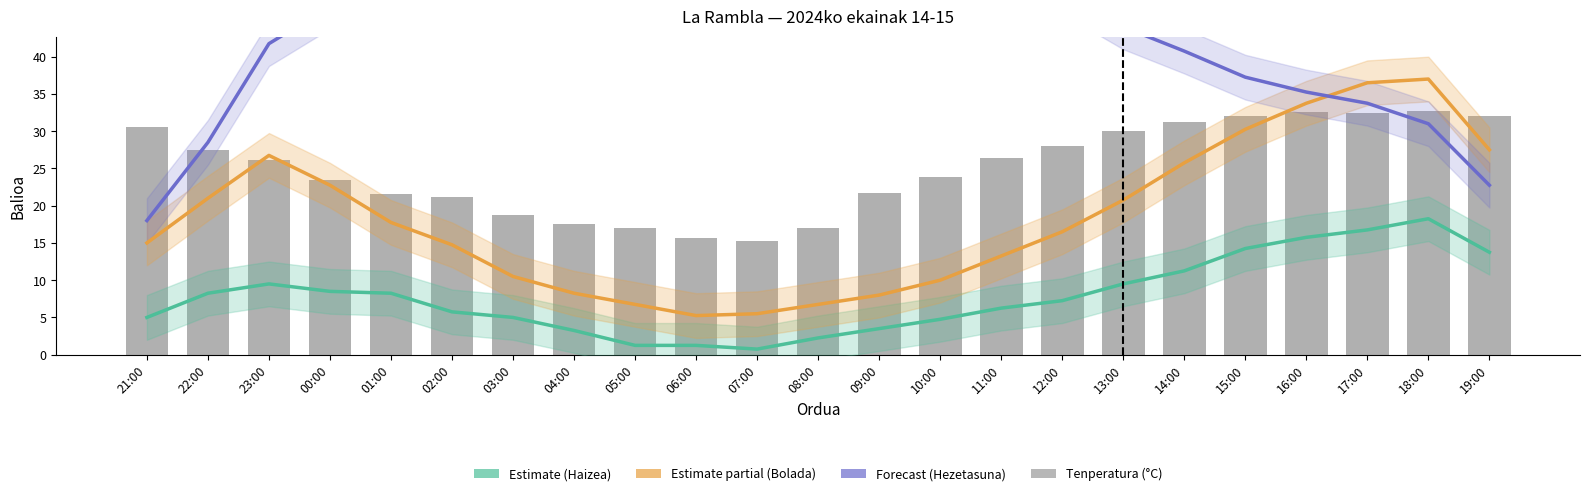

What is the approximate value of Haizearen abiadura (km/h) at 17:00?

16.8